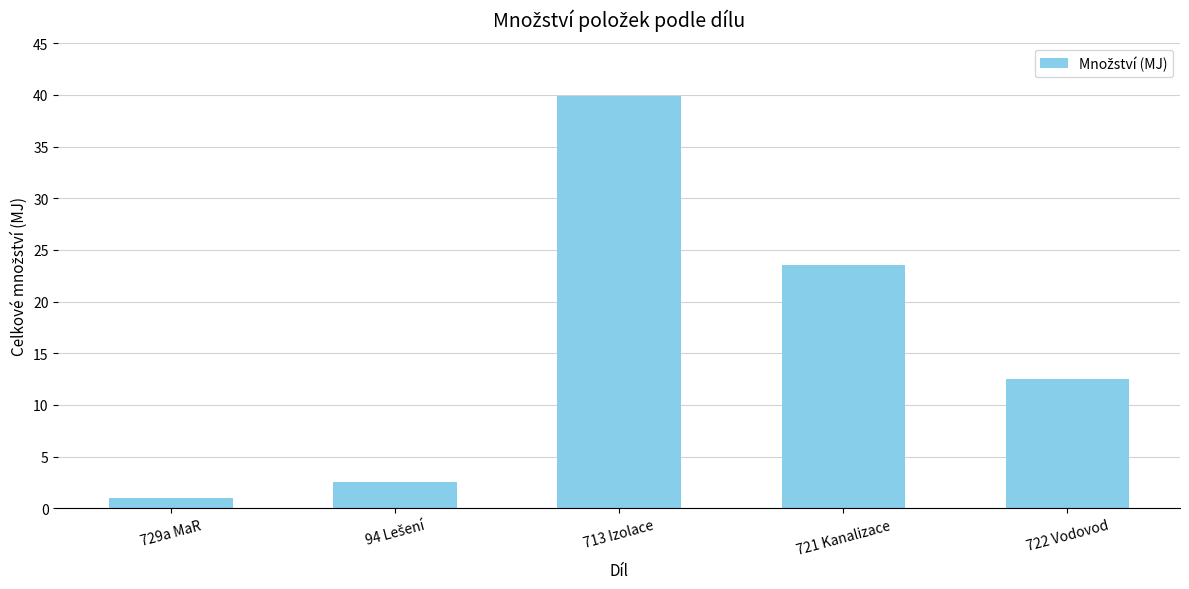

Between 722 Vodovod and 721 Kanalizace, which is larger?

721 Kanalizace